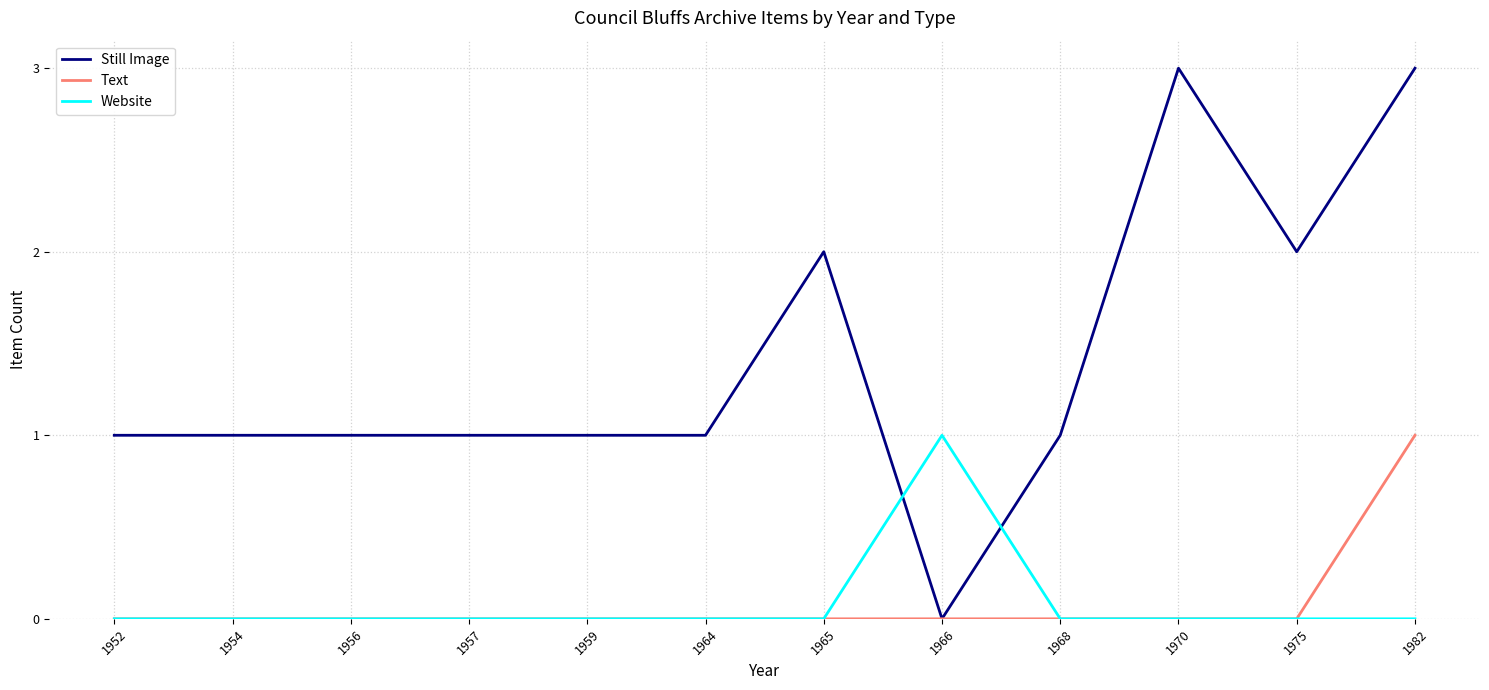

Where do Website and Still Image first cross each other?

1965 and 1966